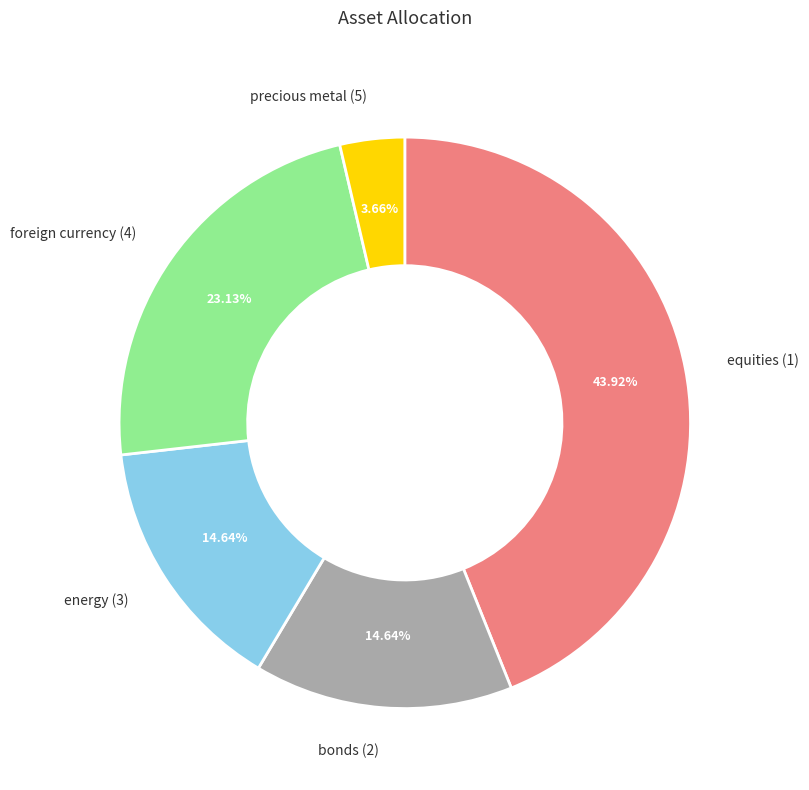

To the nearest percent, what portion does precious metal (5) represent?

4%